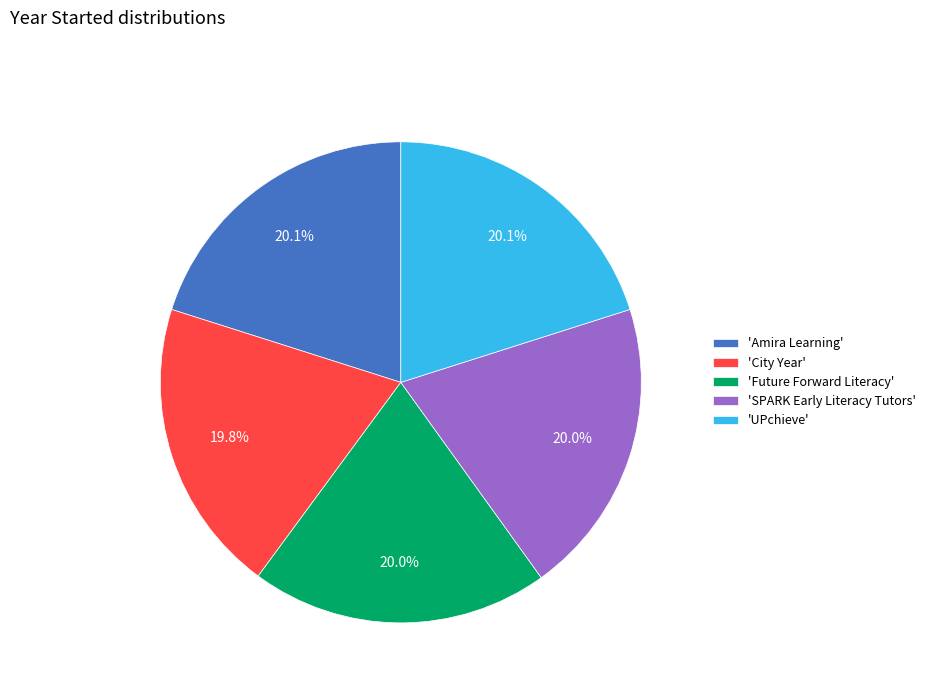

Approximately how many times larger is the value at 'SPARK Early Literacy Tutors' compared to 'UPchieve'?

1.0